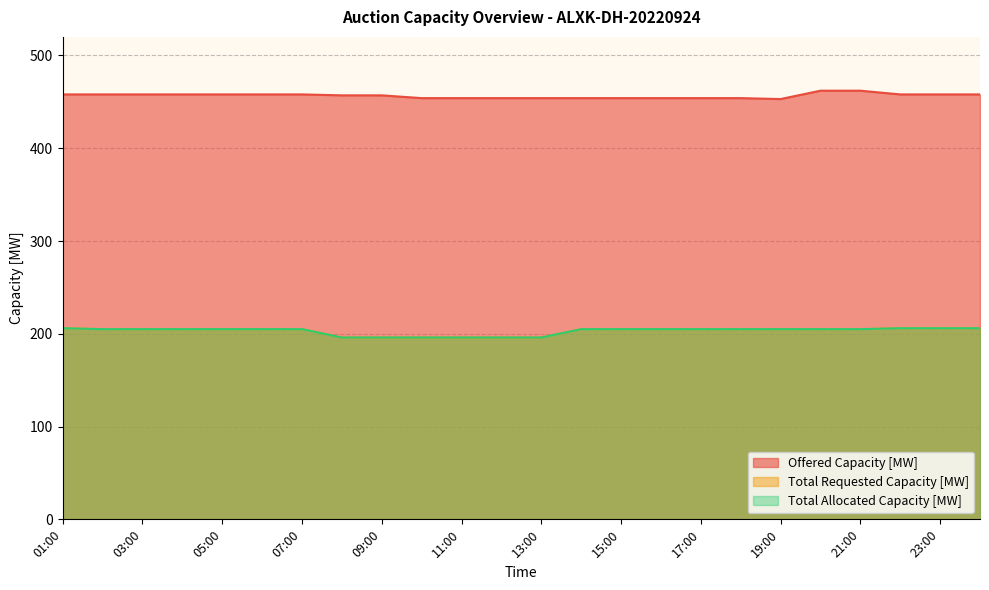

Which has a higher value, 11:00 or 21:00?

21:00